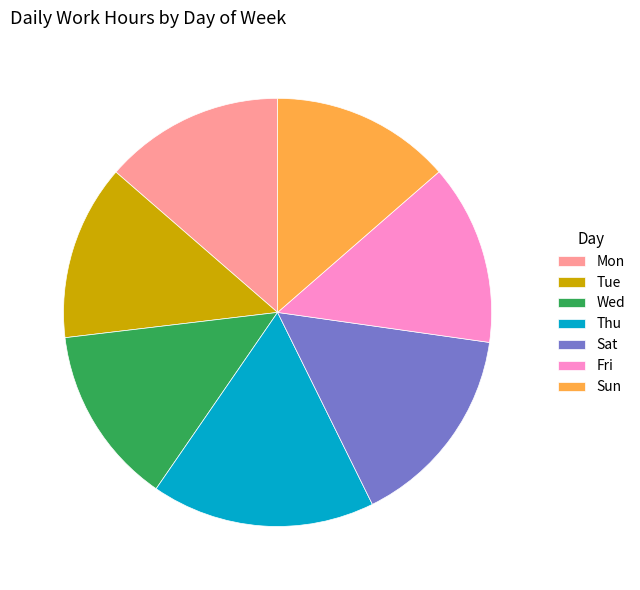

Is it true that Thu is 29% of the pie?

False